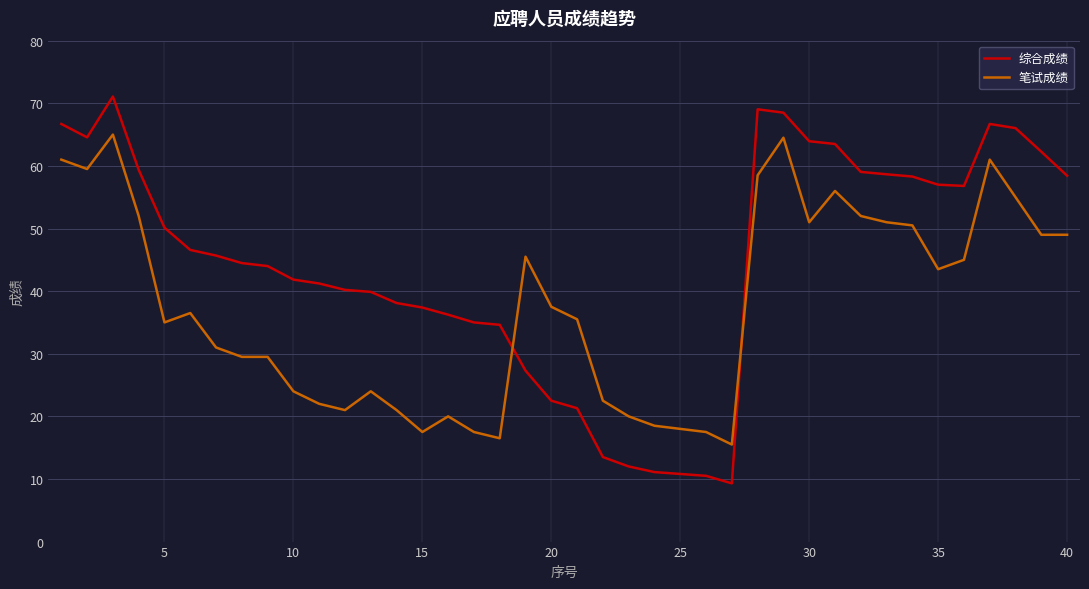

List the series in order of their peak value, highest first.

综合成绩, 笔试成绩